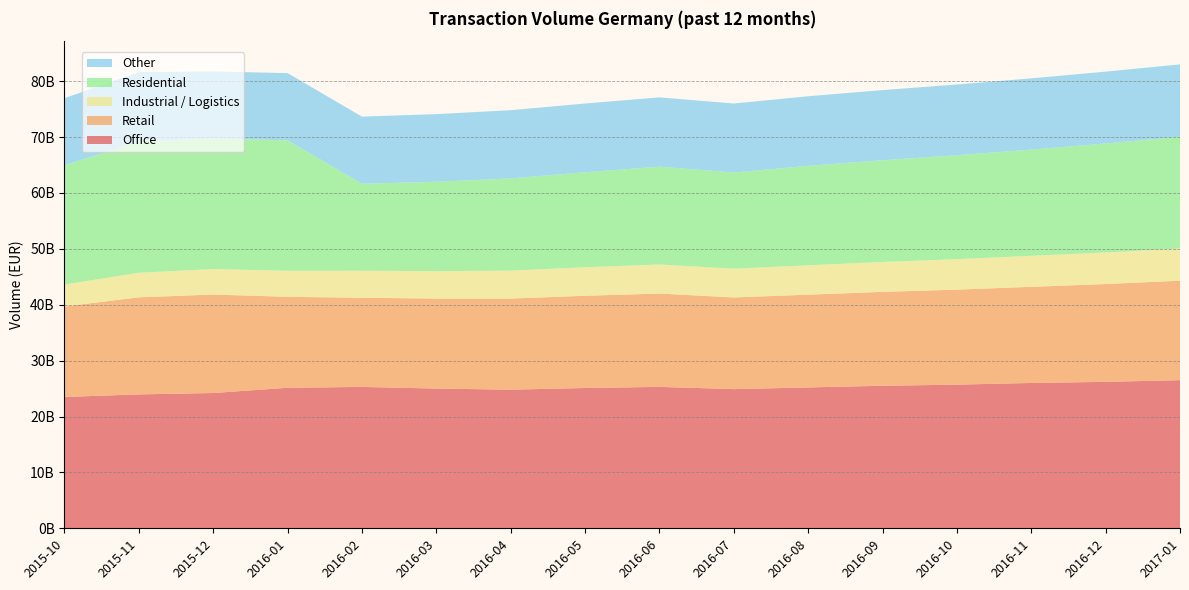

Reading left to right, extract all data points from this chart.

Office: 23498374427.5	23954025189.1	24202213697.5	25139700628.5	25294714349.5	25000000000.0	24800000000.0	25100000000.0	25300000000.0	24900000000.0	25200000000.0	25500000000.0	25700000000.0	26000000000.0	26200000000.0	26500000000.0
Retail: 16189404746.4	17369965927.5	17618123151.0	16272043440.9	15953136713.4	16100000000.0	16300000000.0	16500000000.0	16700000000.0	16400000000.0	16600000000.0	16800000000.0	17000000000.0	17200000000.0	17500000000.0	17800000000.0
Industrial / Logistics: 3919085482.4	4397719316.1	4557113724.9	4662502872.9	4833139363.9	4900000000.0	5000000000.0	5100000000.0	5200000000.0	5150000000.0	5250000000.0	5350000000.0	5450000000.0	5550000000.0	5650000000.0	5750000000.0
Residential: 21349455176.3	23451887702.3	23375825542.8	23334161447.8	15563498654.8	16000000000.0	16500000000.0	17000000000.0	17500000000.0	17200000000.0	17800000000.0	18200000000.0	18600000000.0	19000000000.0	19500000000.0	20000000000.0
Other: 11987539478.2	12443601394.4	11975940305.8	12028959045.2	12008953720.0	12100000000.0	12200000000.0	12300000000.0	12400000000.0	12350000000.0	12450000000.0	12550000000.0	12650000000.0	12750000000.0	12850000000.0	12950000000.0